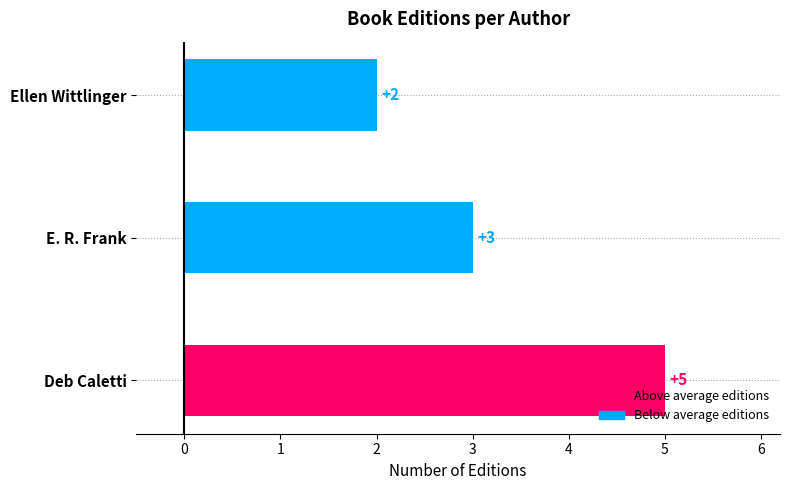

Is it true that the value at Deb Caletti is 8?

False